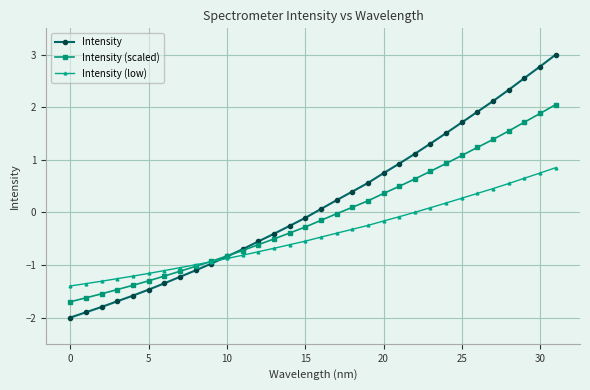

What is the value of the Intensity (scaled) point at the 10th from the left?

-0.9